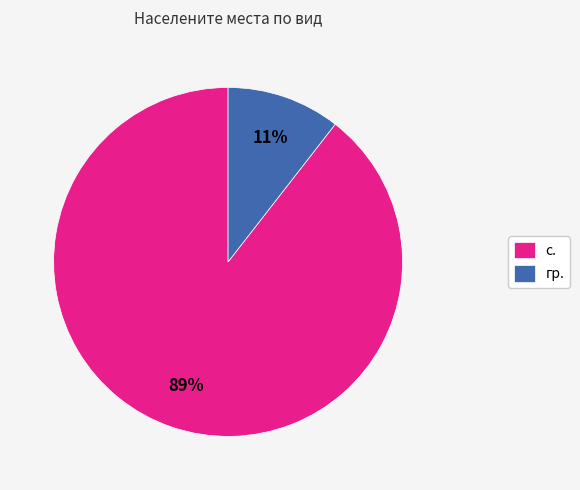

Do гр. and с. together represent more than half of the pie?

Yes